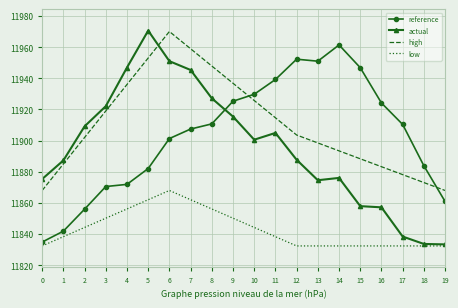

At 11, list the series in order from largest to smallest.

reference, high, actual, low